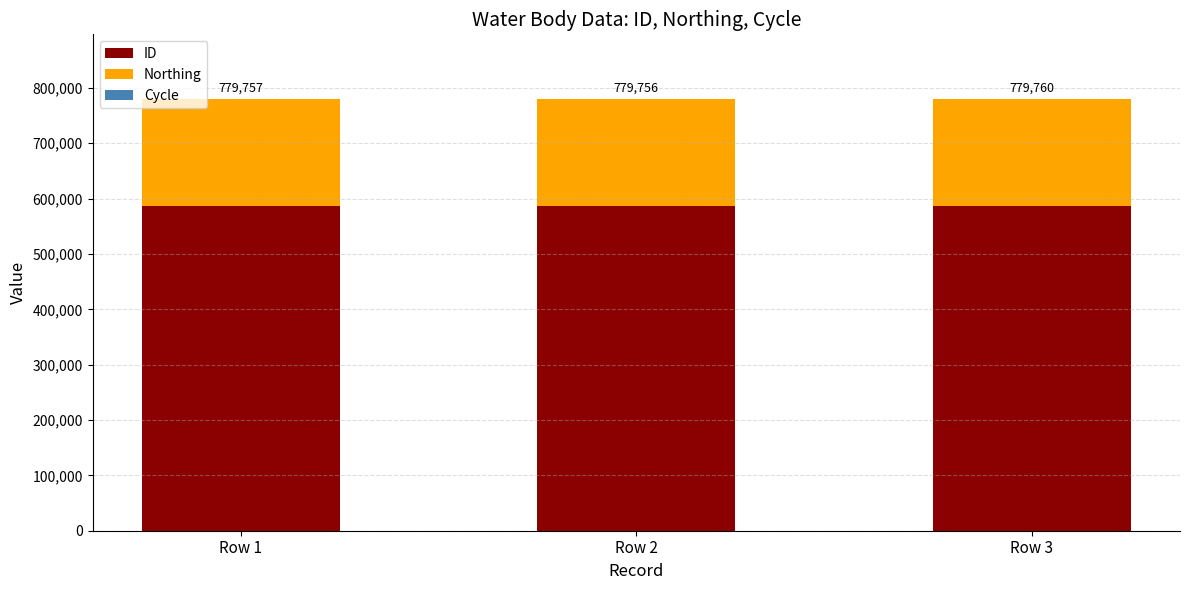

How many series are shown in this chart?

3